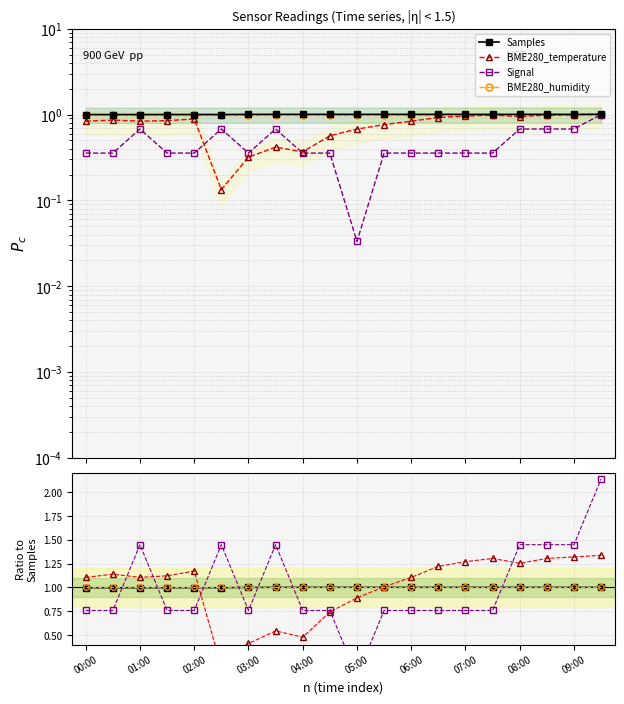

What is the difference between the BME280_temperature values at 00:00 and 13?

0.1